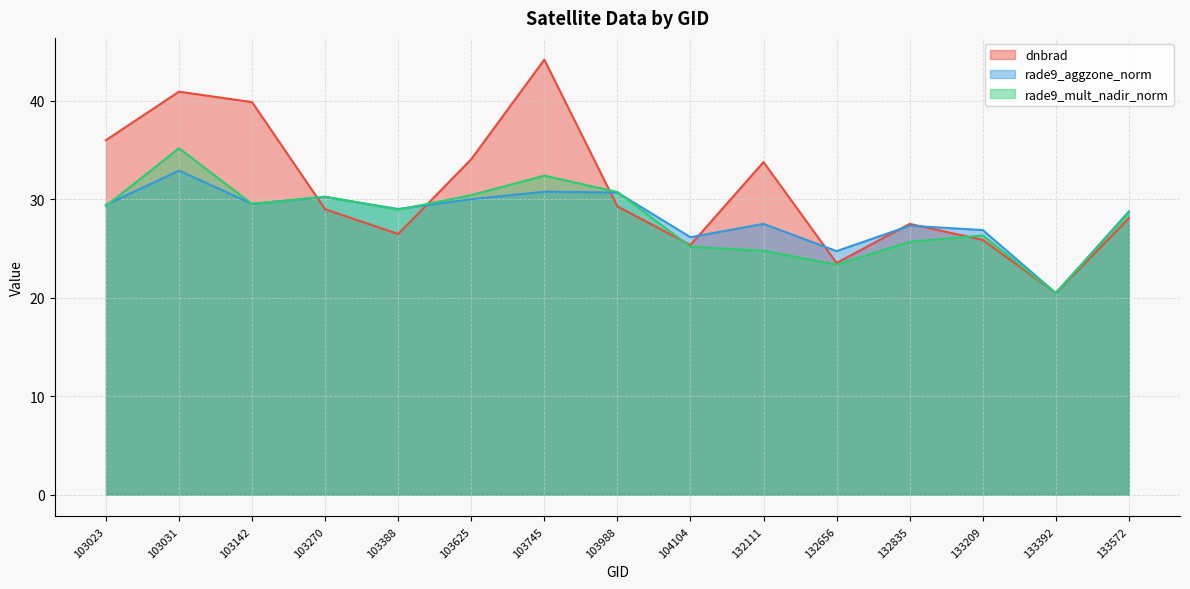

Which has a higher value, 103988 or 103142?

103142